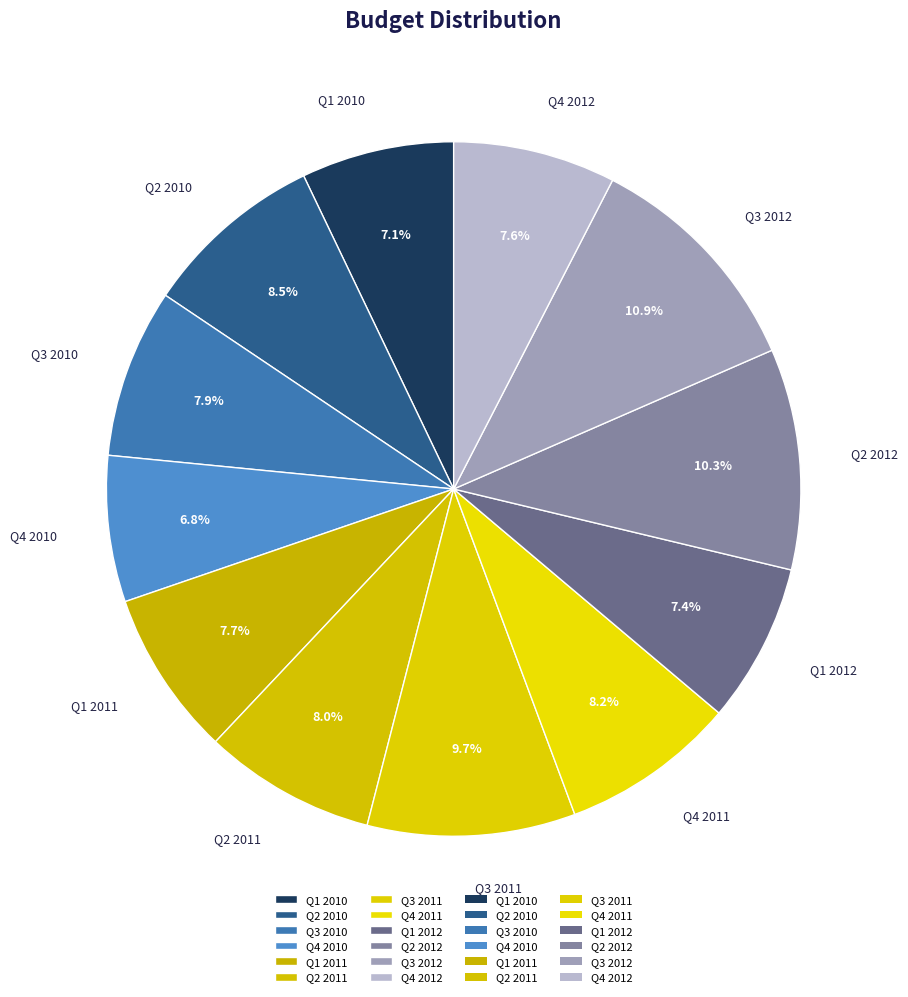

What is the largest slice in the pie chart?

Q3 2012